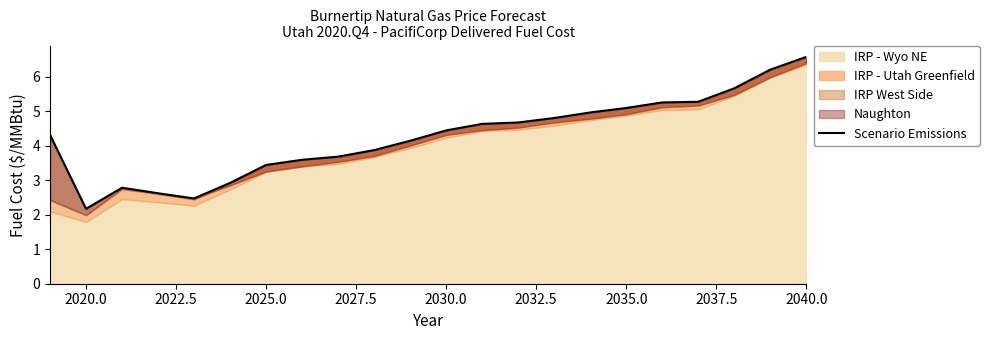

True or false: there are more than 0 points higher than both neighbors.

True